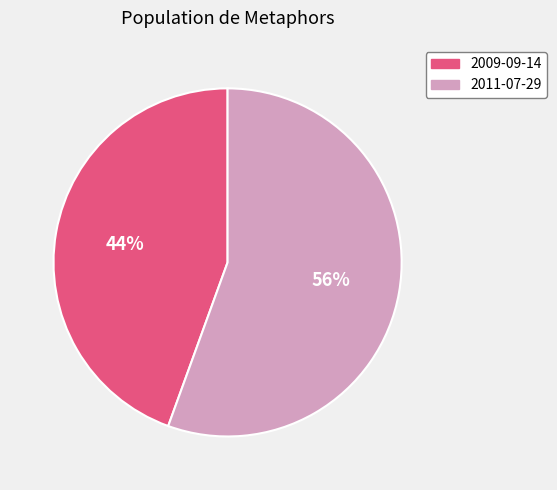

To the nearest percent, what percentage of the pie is 2009-09-14?

44%